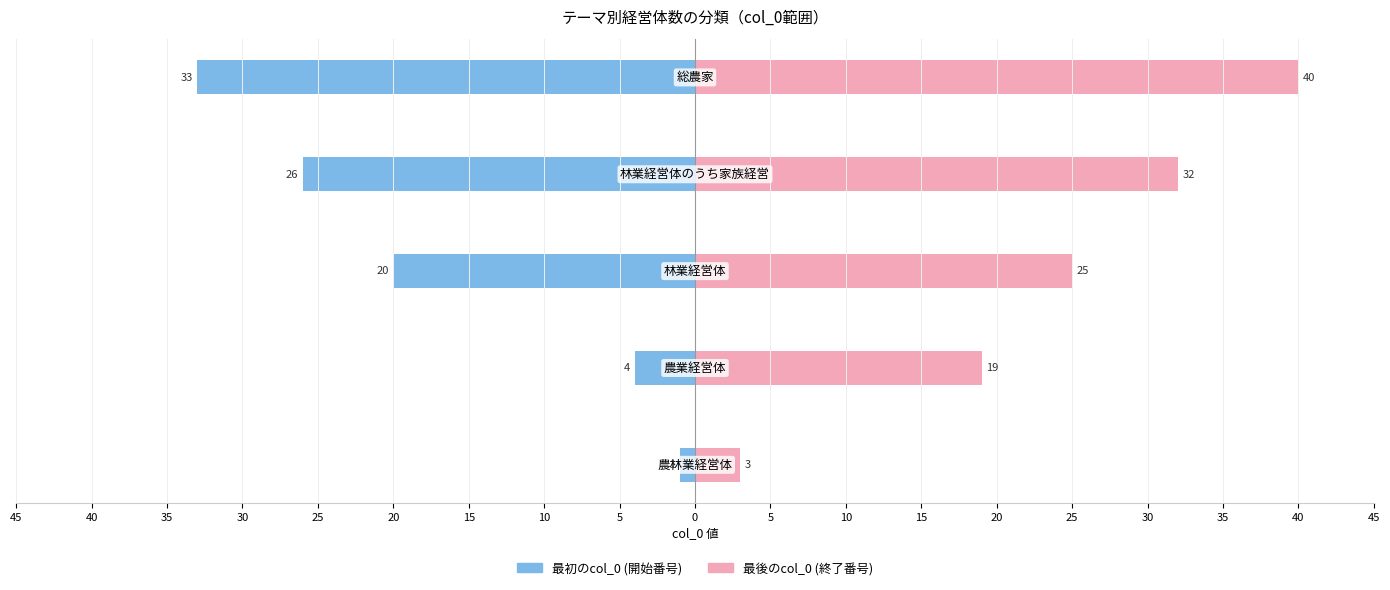

Which series has the widest spread of values?

最後のcol_0